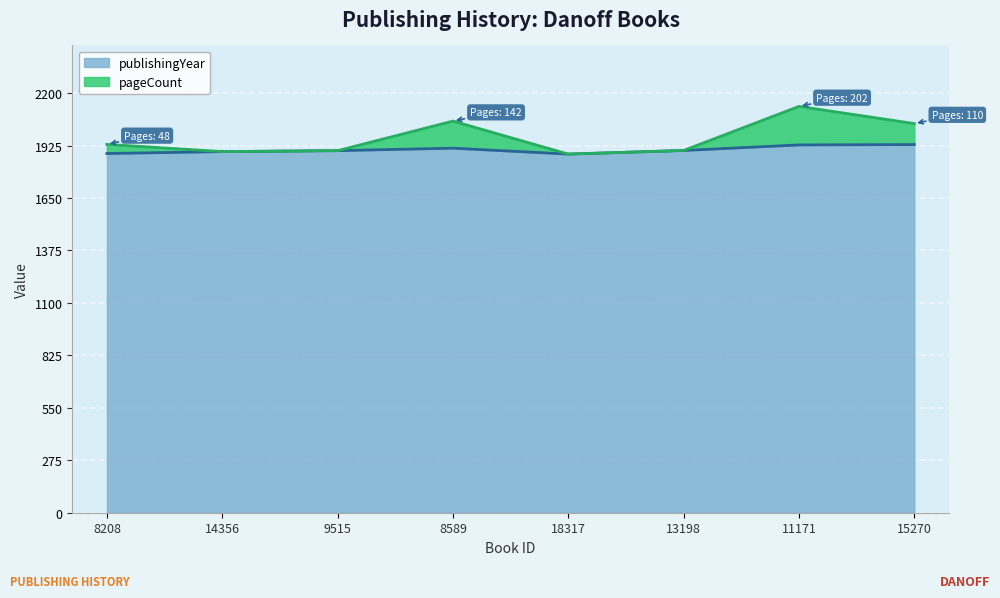

How many lines are shown in the chart?

2